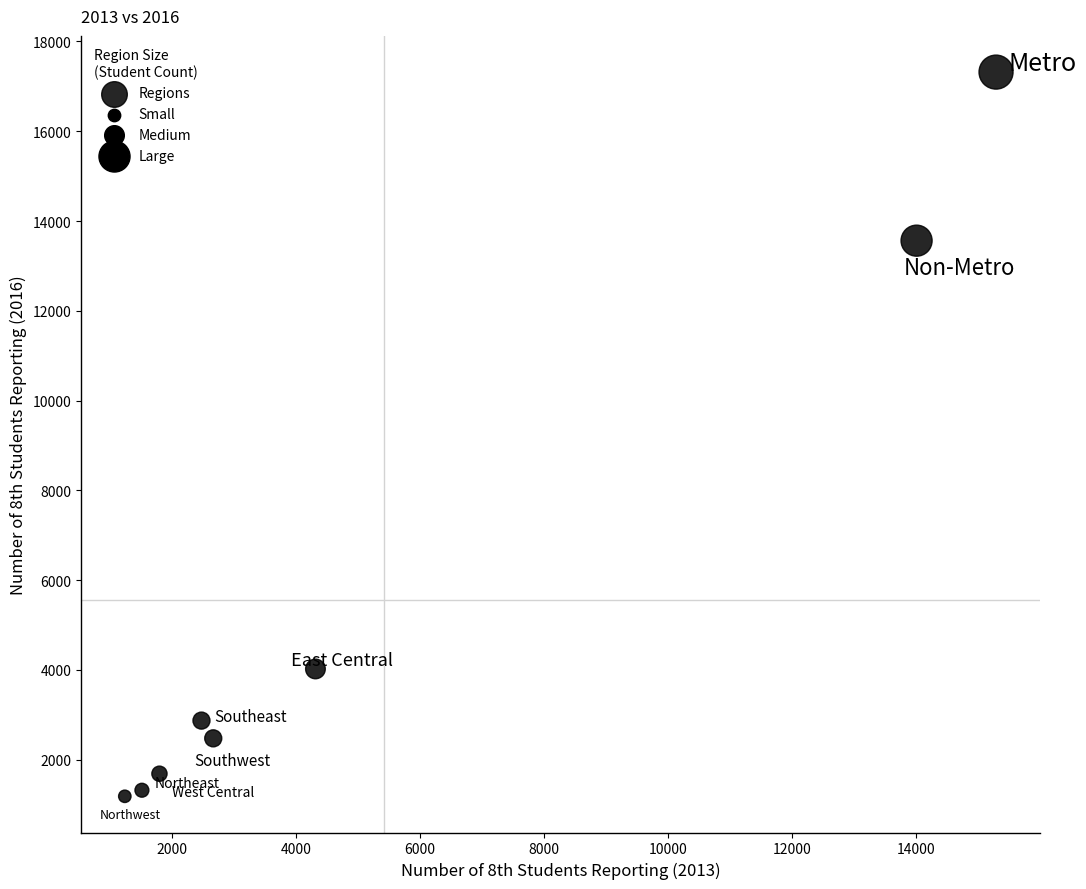

What Y value in the scatter plot is closest to 9251?

13562